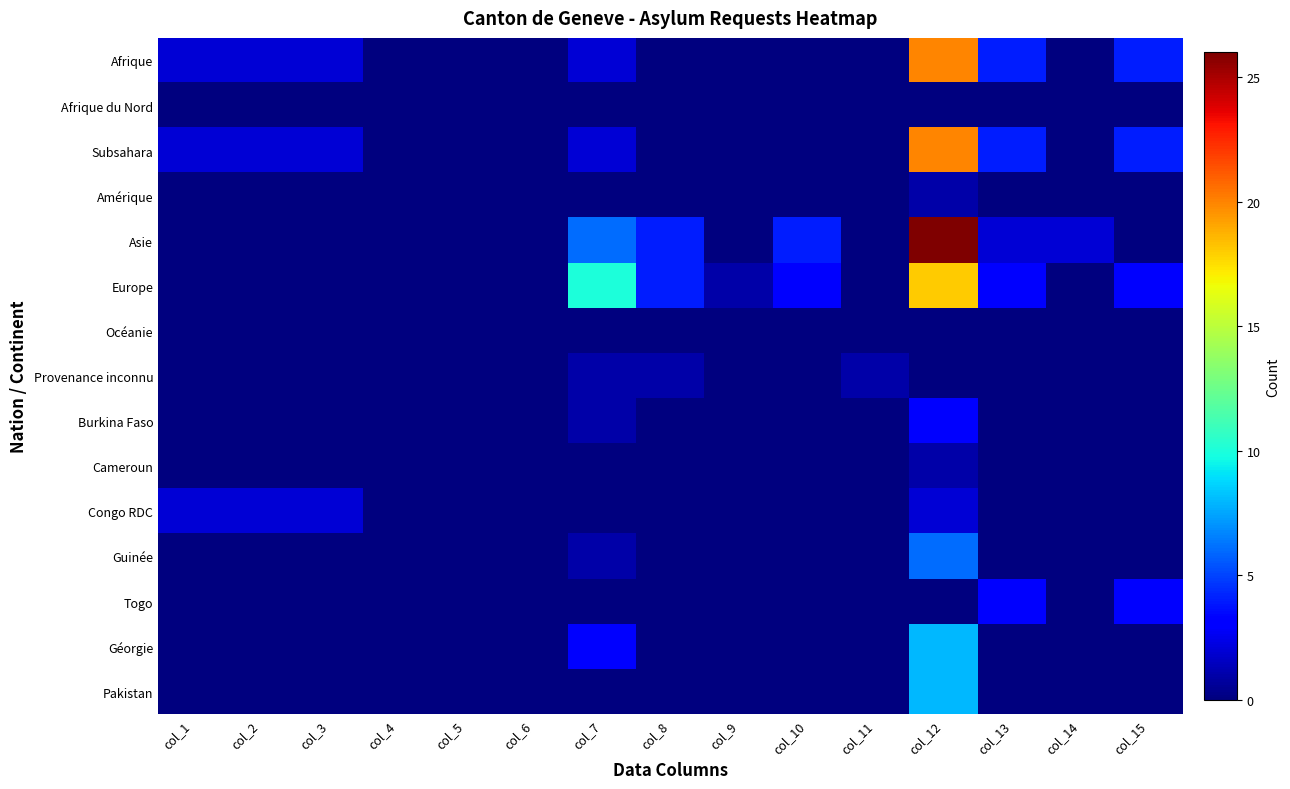

Which series has the widest spread of values?

Asie